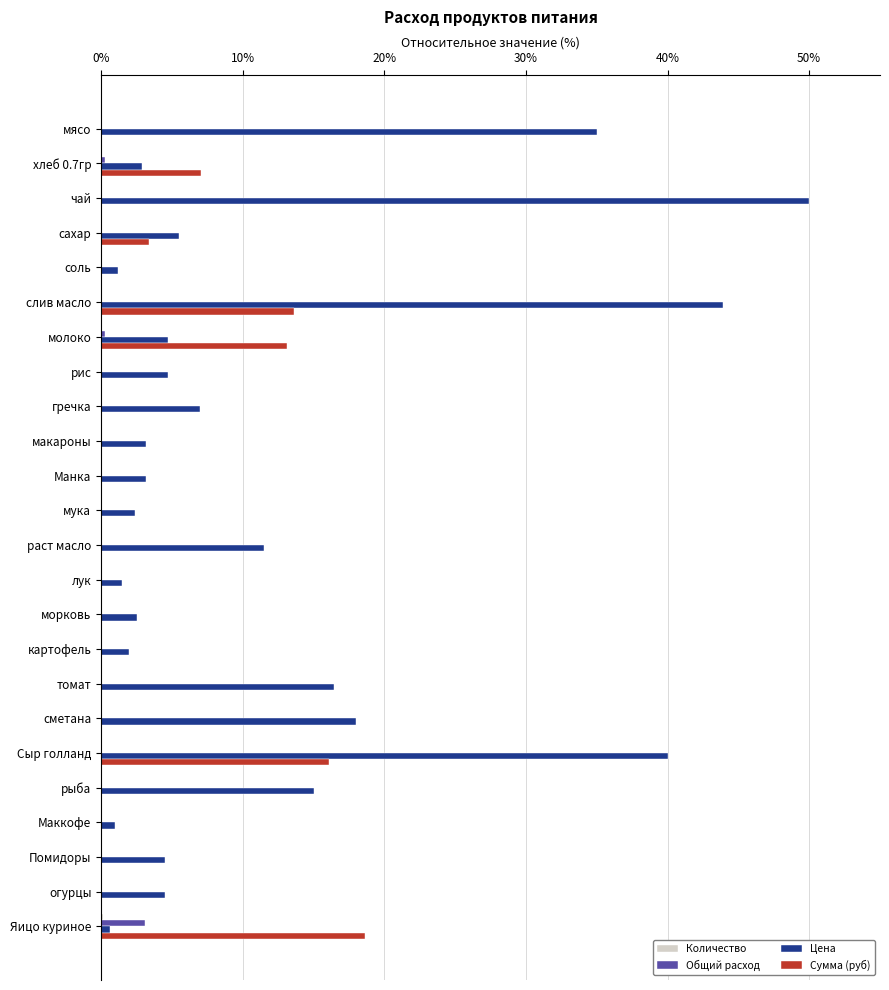

Which series changed the most between мясо and лук?

Цена